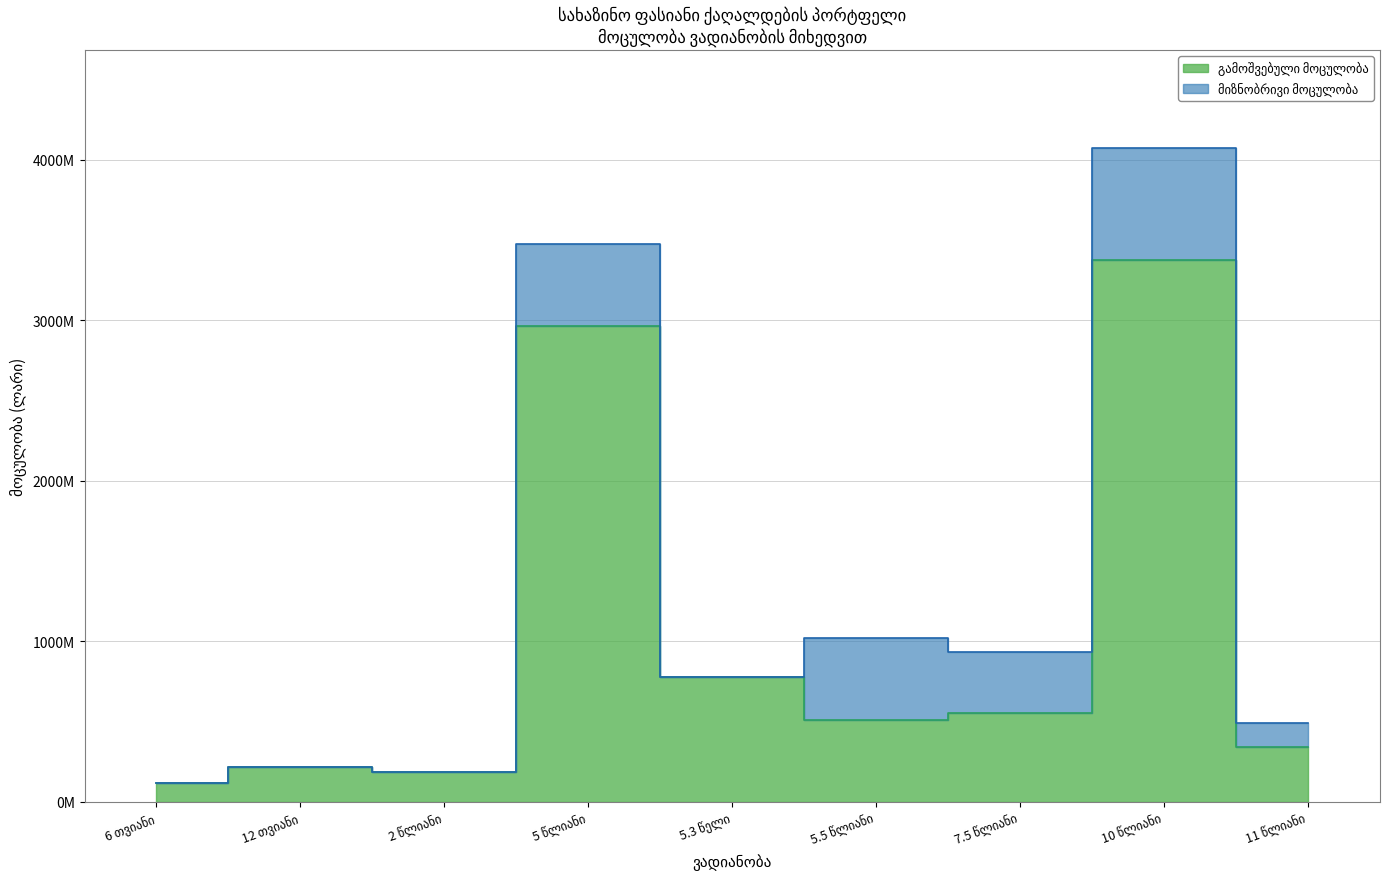

What is the average value of the გამოშვებული მოცულობა series?

1006848889